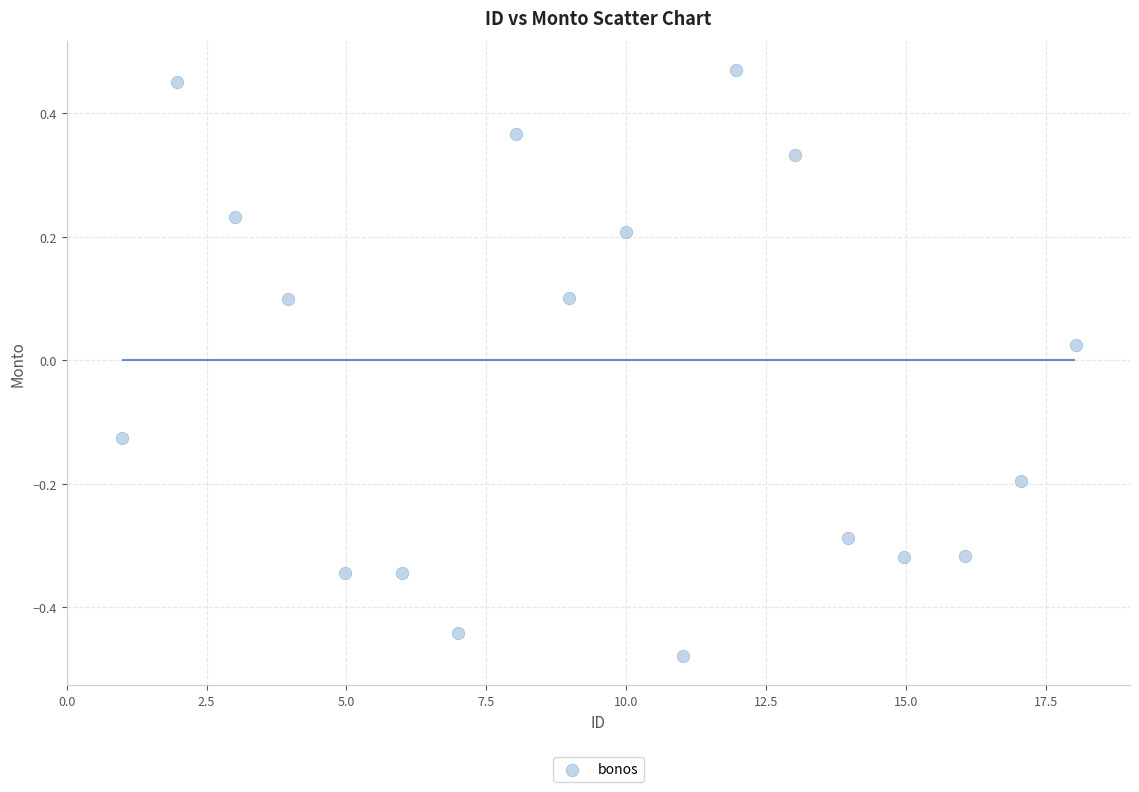

What is the range of X values (max minus min)?

17.0